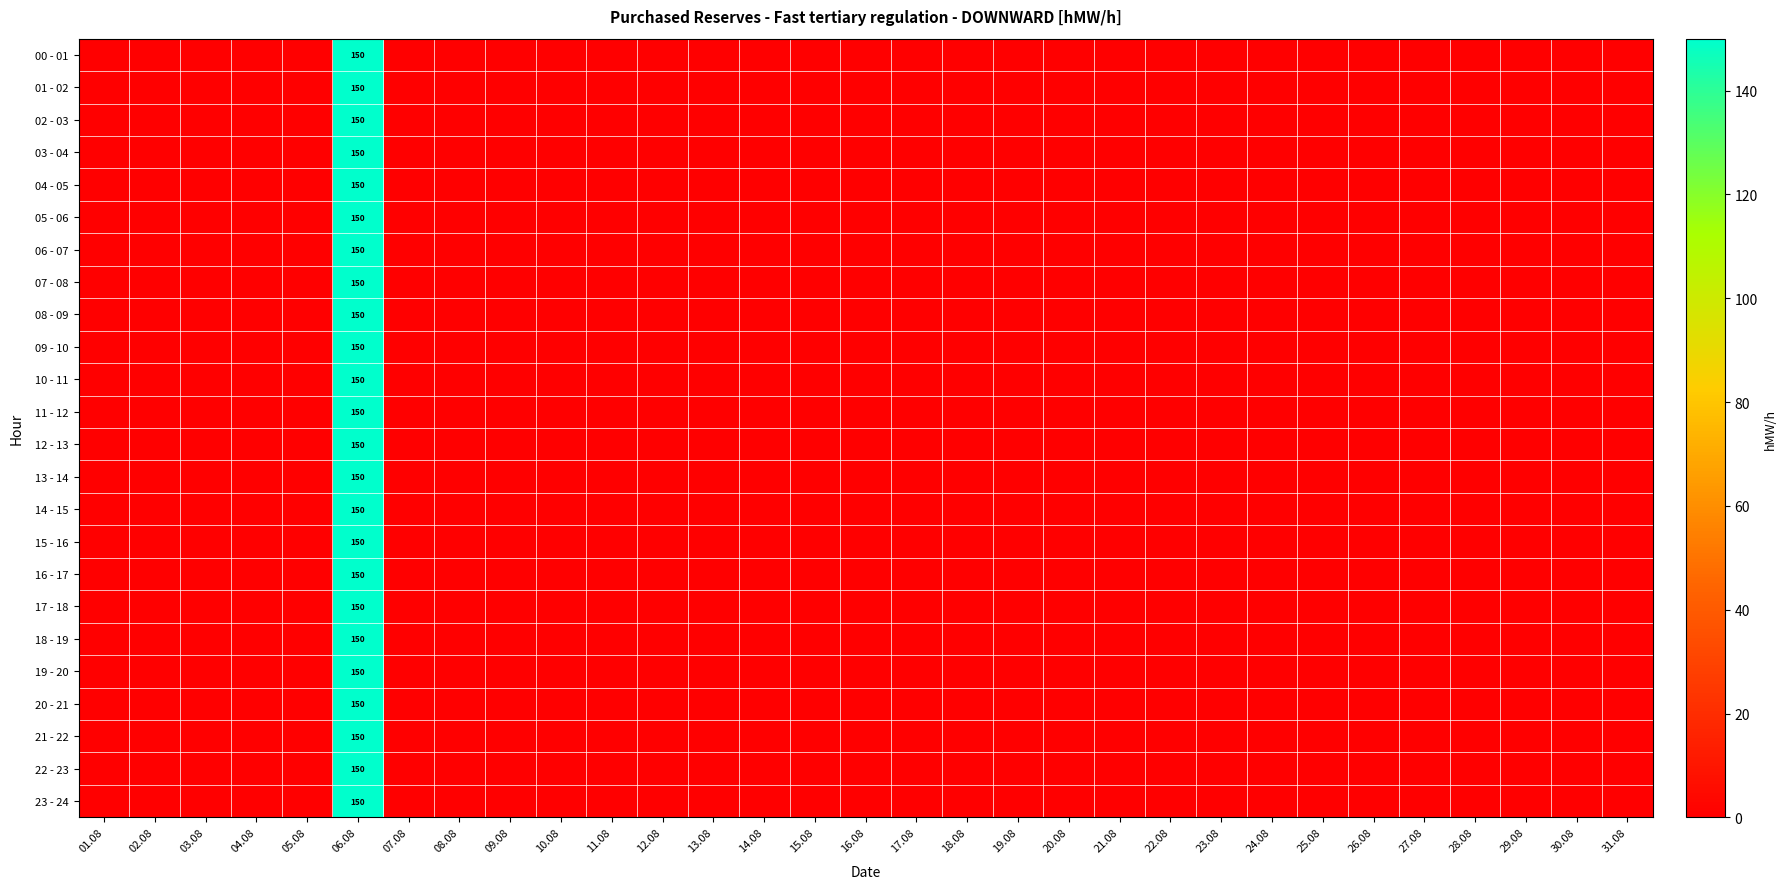

The 04 - 05 series shows 150 at 06.08. True or false?

True